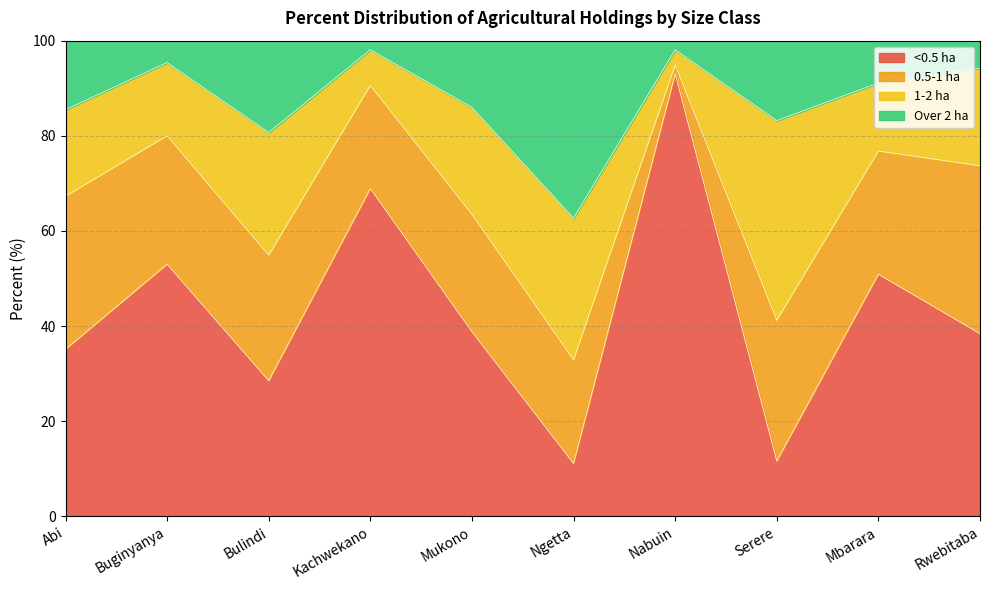

What is the total value across all series at Abi?

100.0